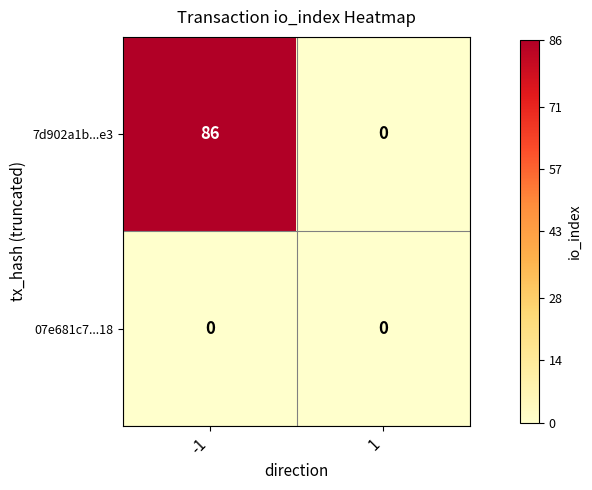

What is the difference between the highest and lowest values at -1?

86